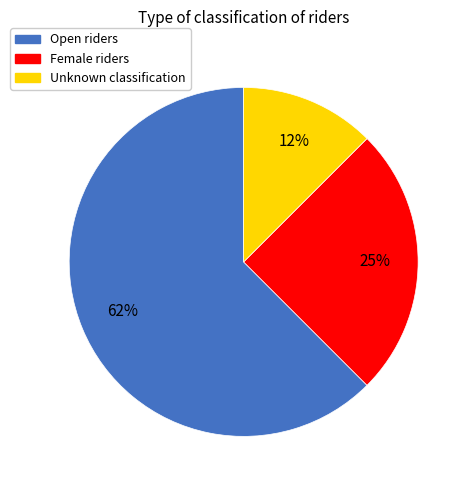

Approximately how many times larger is the value at Open compared to Female?

2.5